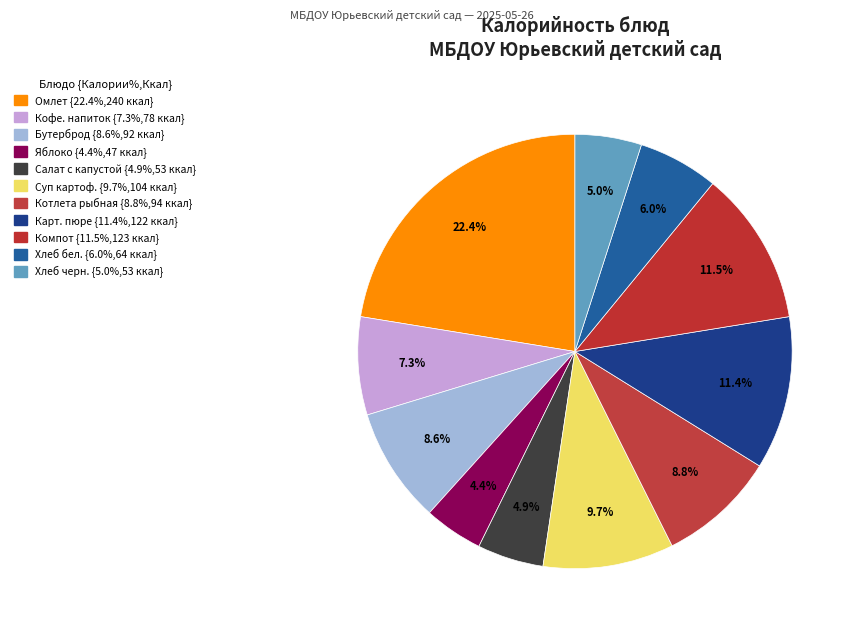

Count the number of slices in the pie.

11